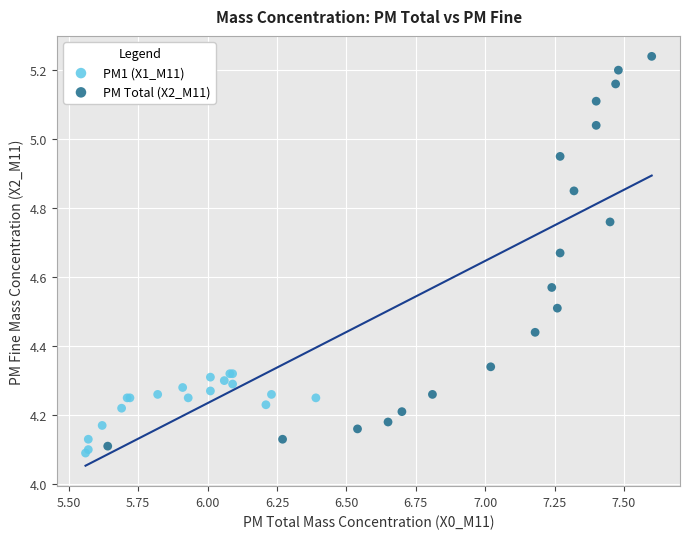

Which series has the largest Y range (max minus min)?

PM Total (X2_M11)